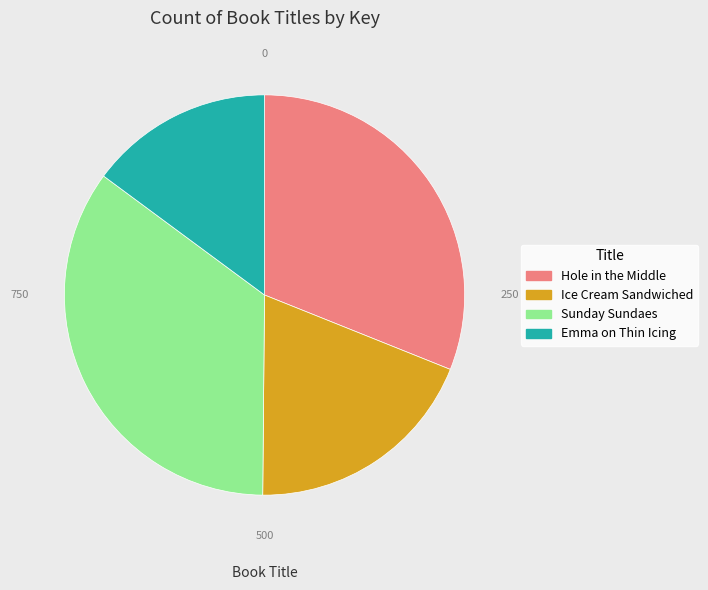

Count the number of slices in the pie.

4